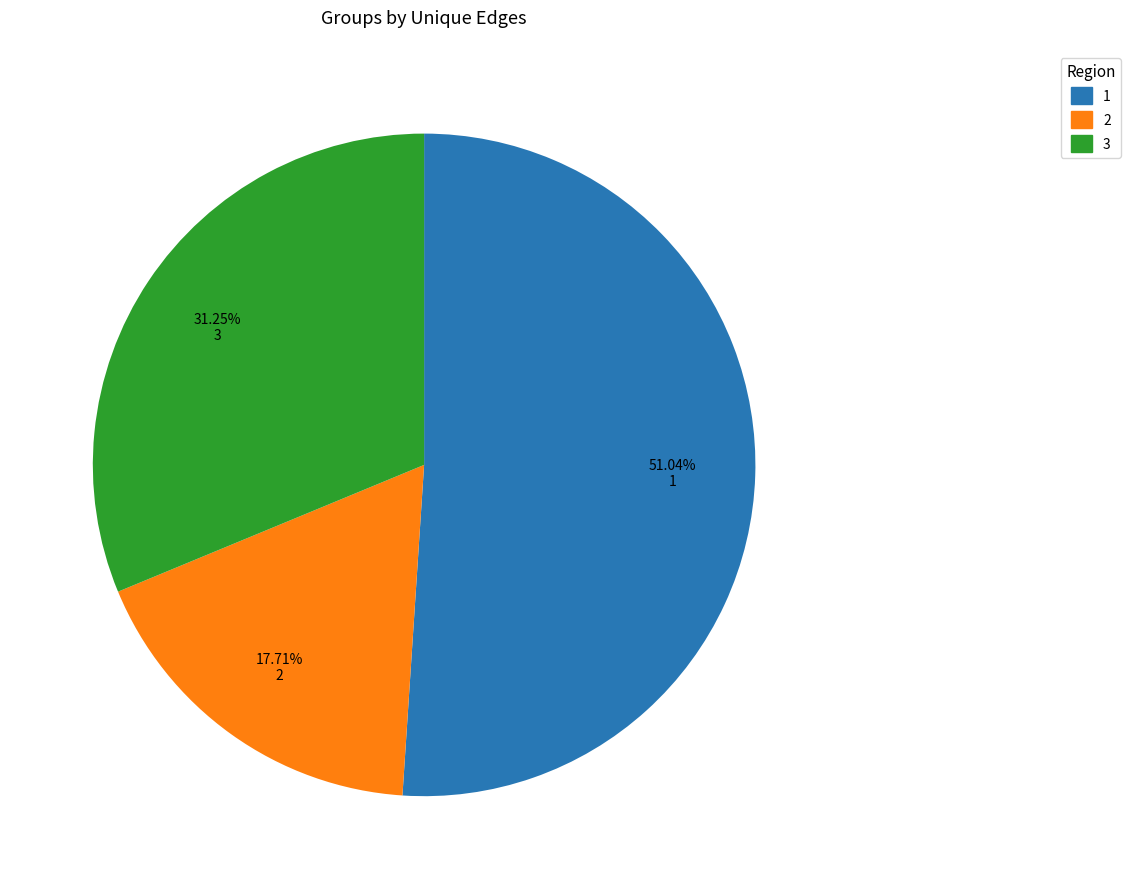

Which slice is the largest?

1